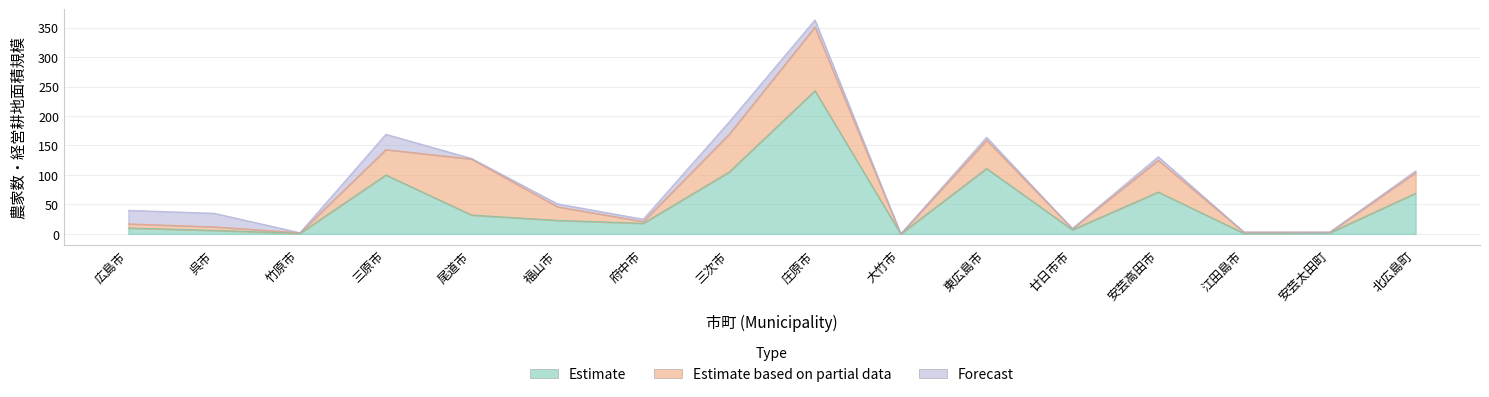

What are all the series names shown in the legend?

Estimate, Estimate based on partial data, Forecast